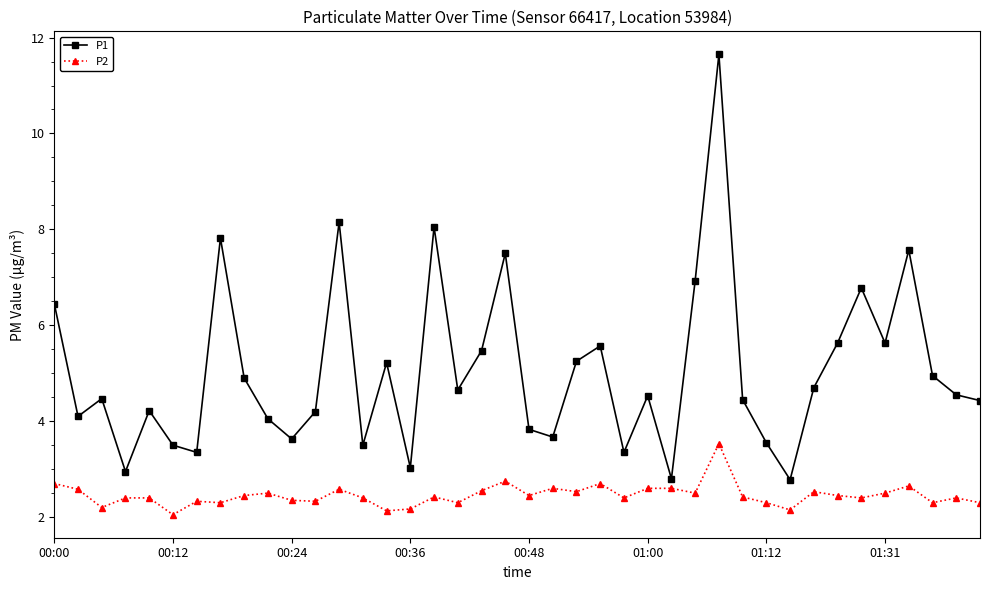

Rank the series by their average value, from lowest to highest.

P2, P1